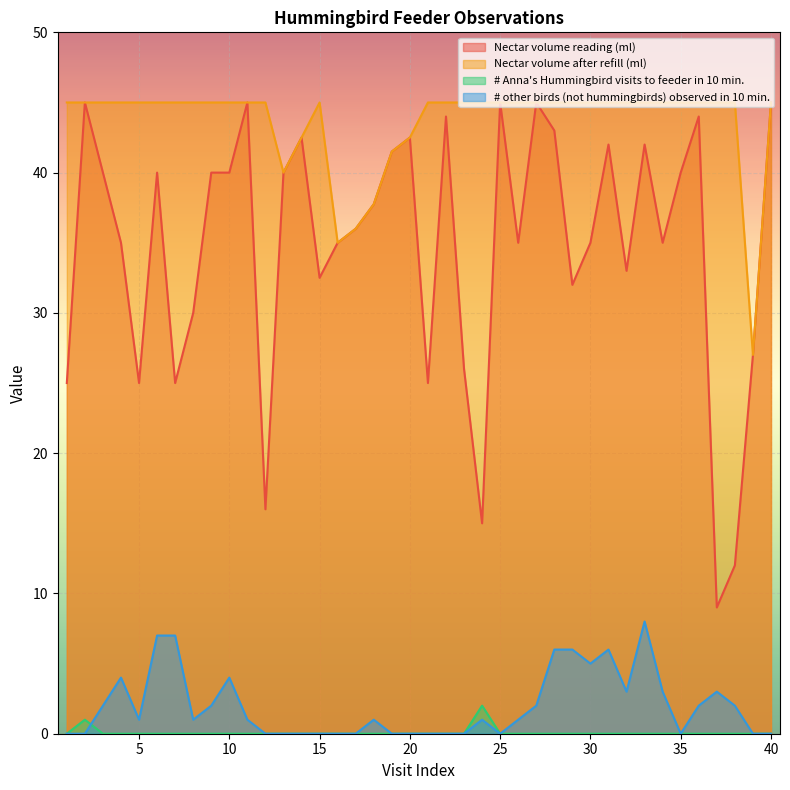

What are all the series names shown in the legend?

Nectar volume reading (ml), Nectar volume after refill (ml), # Anna's Hummingbird visits to feeder in 10 min., # other birds (not hummingbirds) observed in 10 min.